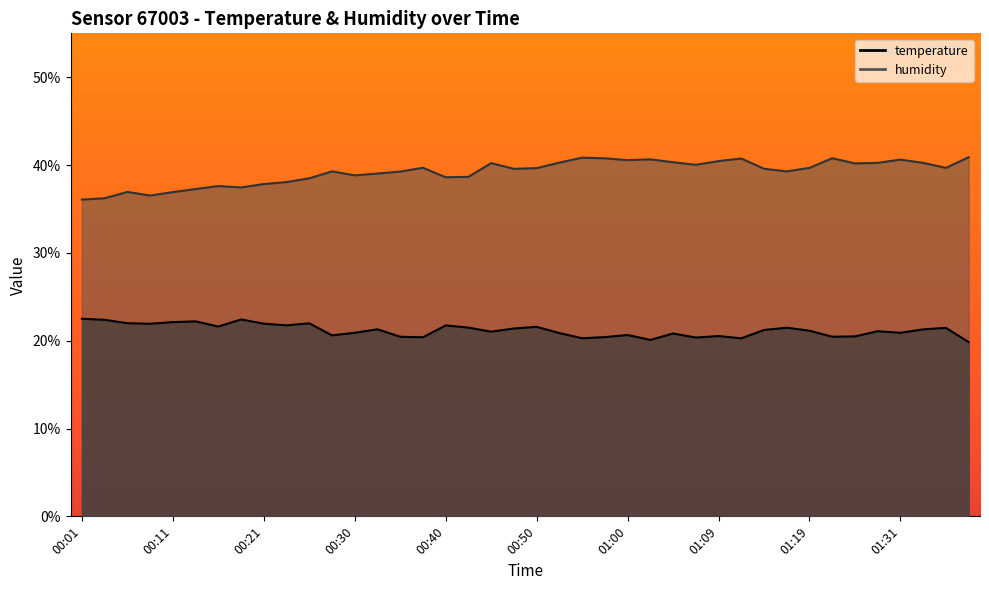

What is the smallest value displayed?

19.8